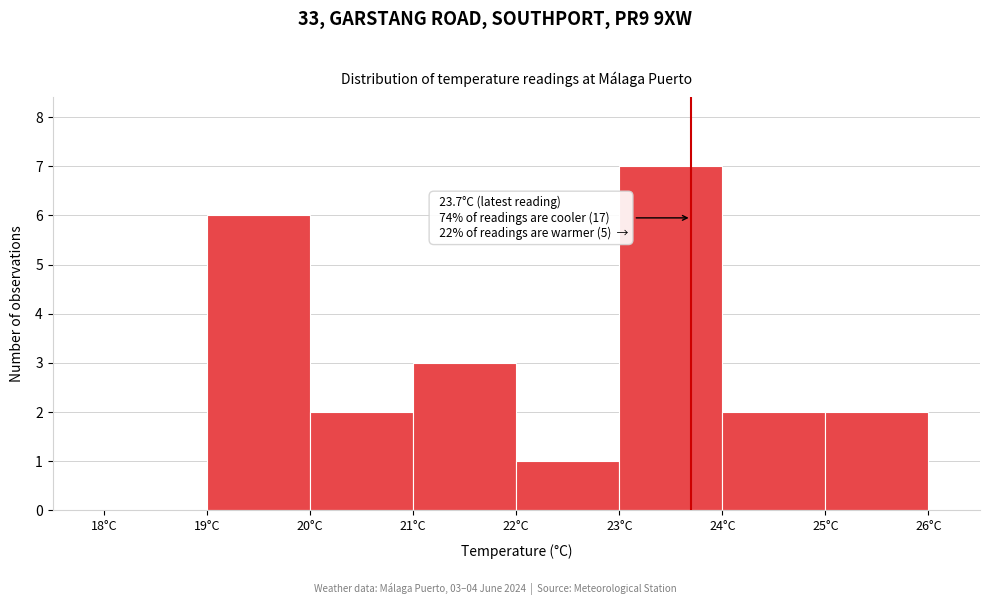

Over which range of the x-axis is the bar tallest?

23 to 24